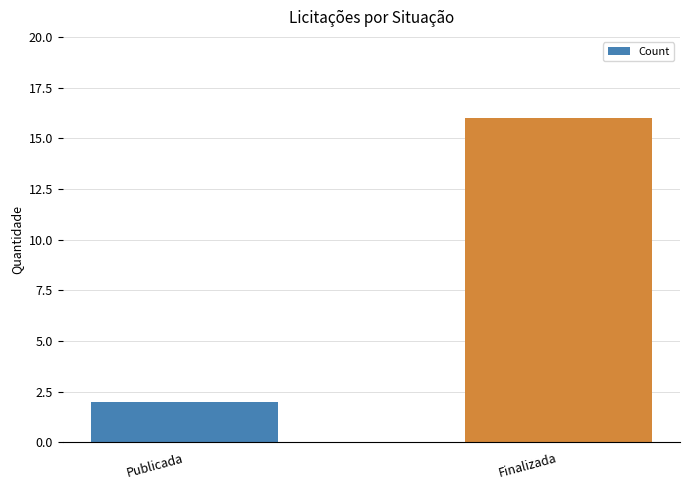

How many categories are shown in the chart?

2